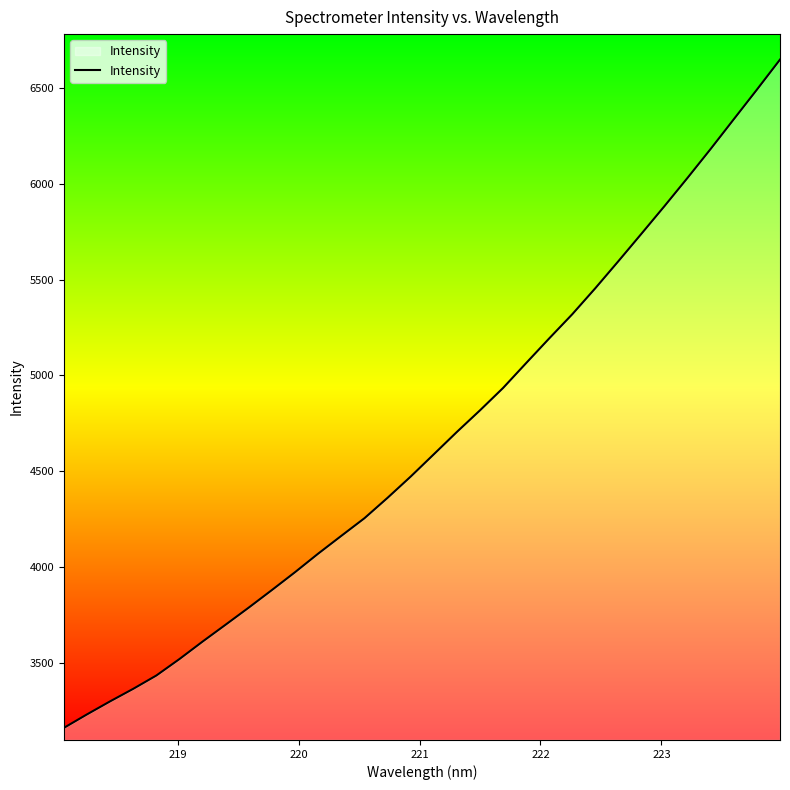

What is the smallest value displayed?

3160.0